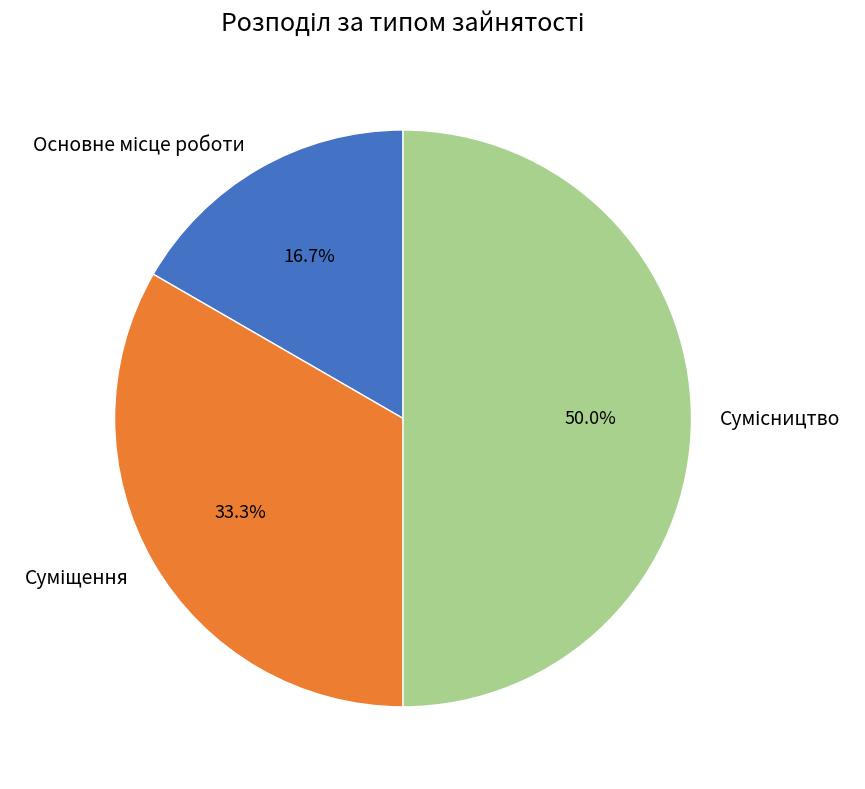

Combined, what portion of the pie is Суміщення and Сумісництво?

83.3%